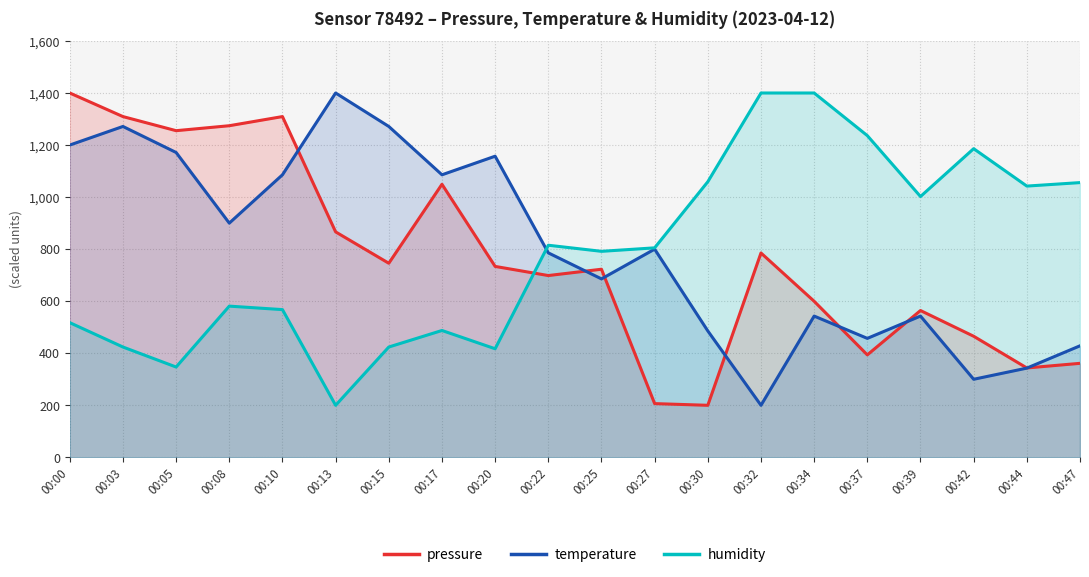

At how many categories does at least one series exceed 580?

20